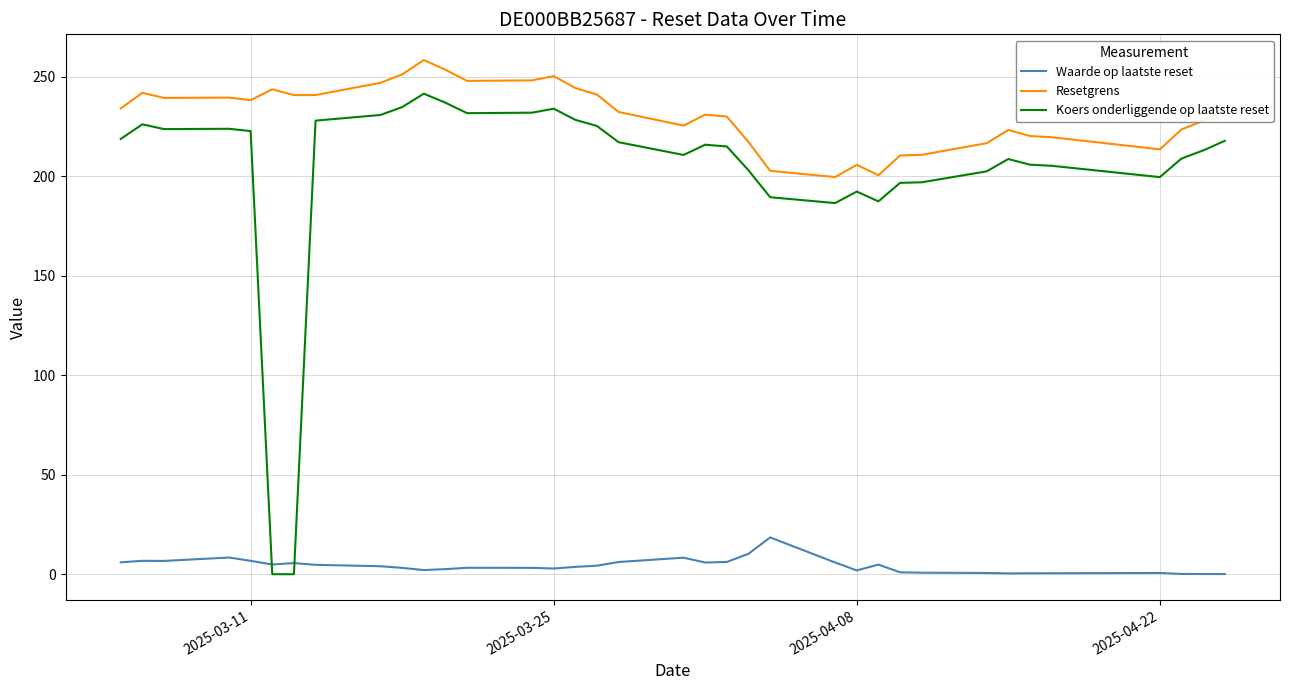

What is the difference between the maximum and minimum values in the Waarde op laatste reset series?

18.4